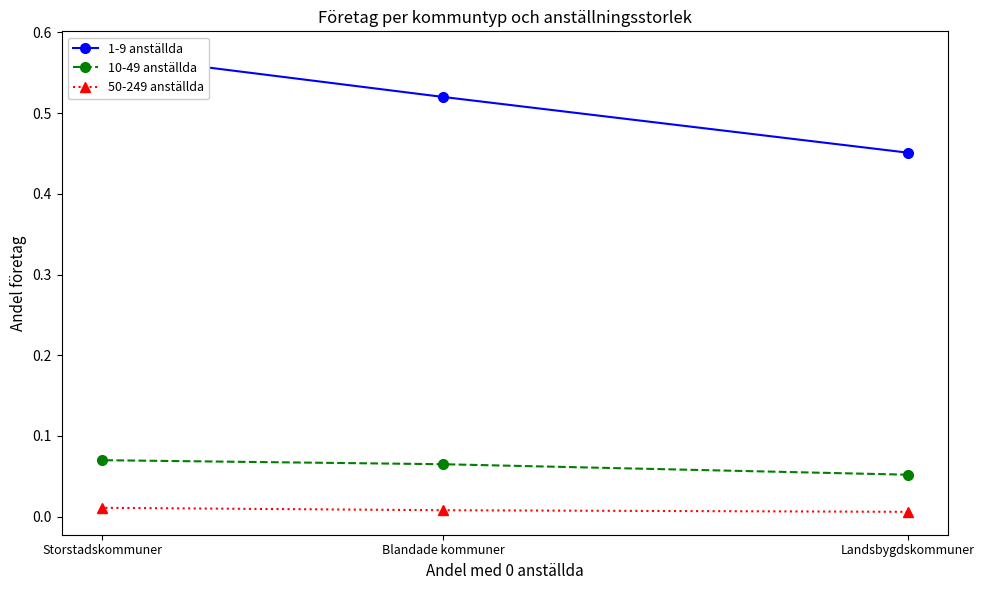

How many series are shown in this chart?

3